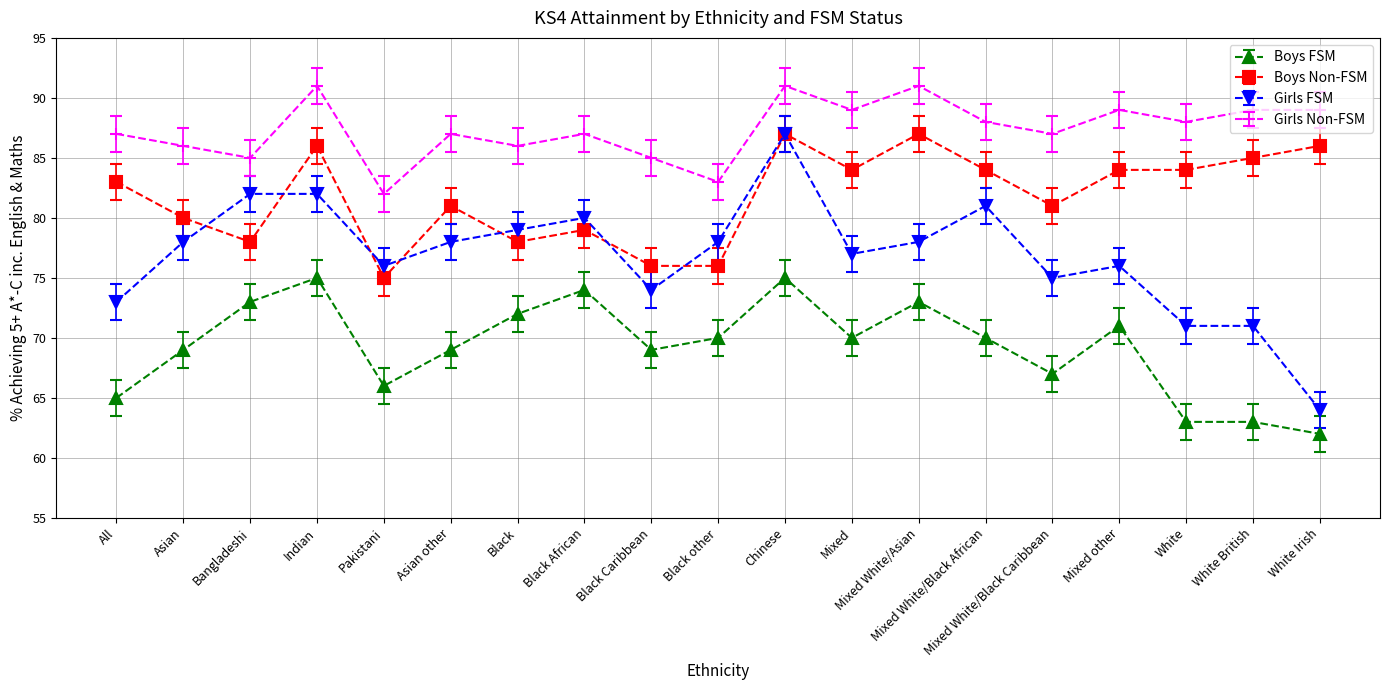

How many categories are shown in the chart?

19